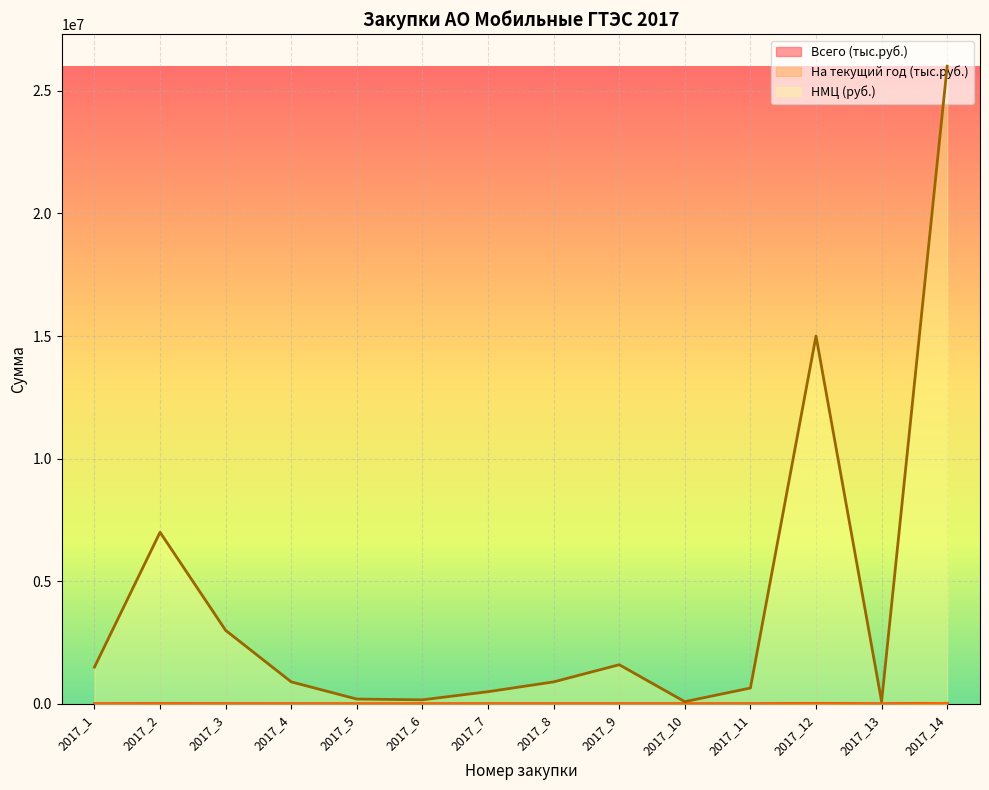

How many interior local peaks does the Всего (тыс.руб.) series have?

3